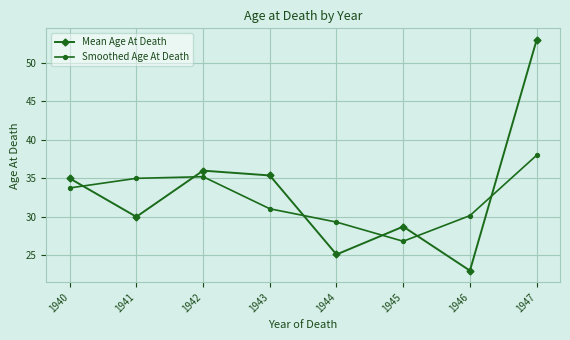

After their last crossing, which series has the higher values: Mean Age At Death or Smoothed Age At Death?

Mean Age At Death